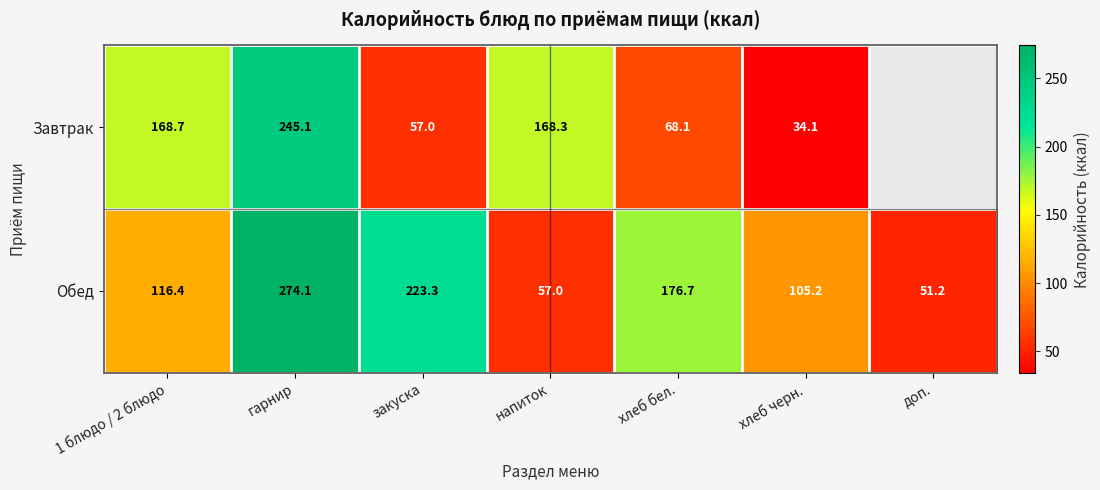

At how many categories does at least one series exceed 110?

5